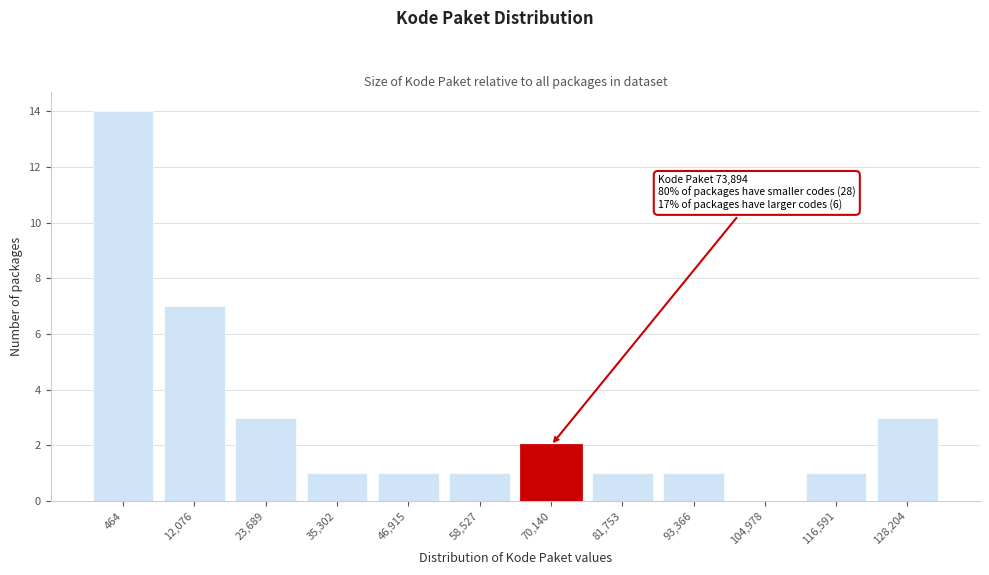

Reading left to right, extract all data points from this chart.

464=14	12,076=7	23,689=3	35,302=1	46,915=1	58,527=1	70,140=2	81,753=1	93,366=1	104,978=0	116,591=1	128,204=3